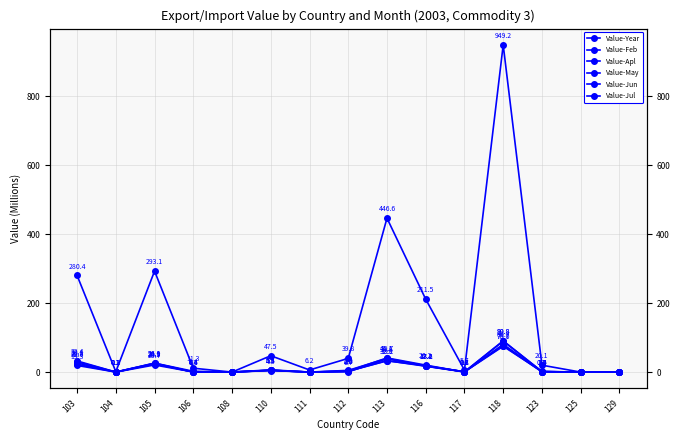

Which series ends up on top after the final intersection of Value-Jul and Value-May?

Value-May